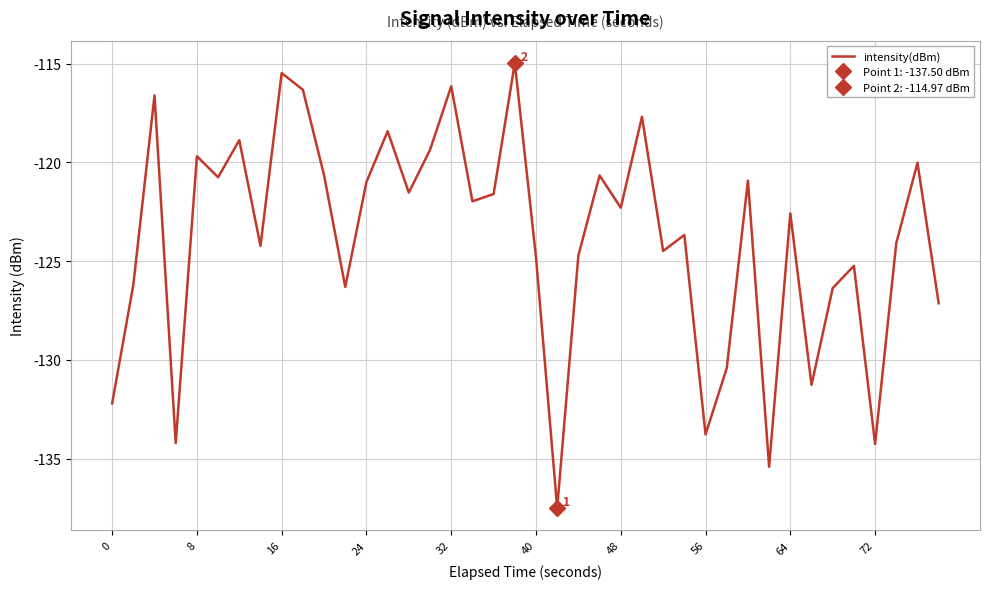

Does the chart display data point markers on the line(s)?

No